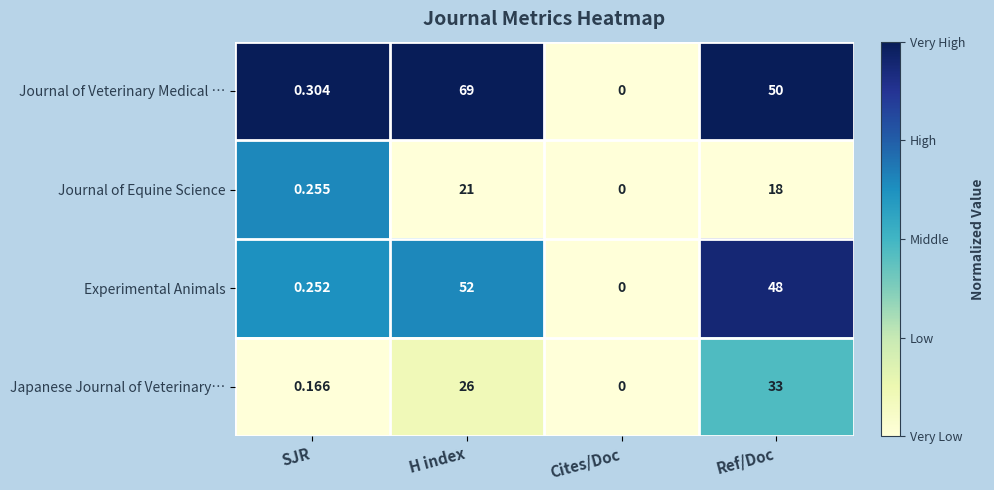

Where does the Journal of Veterinary Medical … series first go above 50?

H index